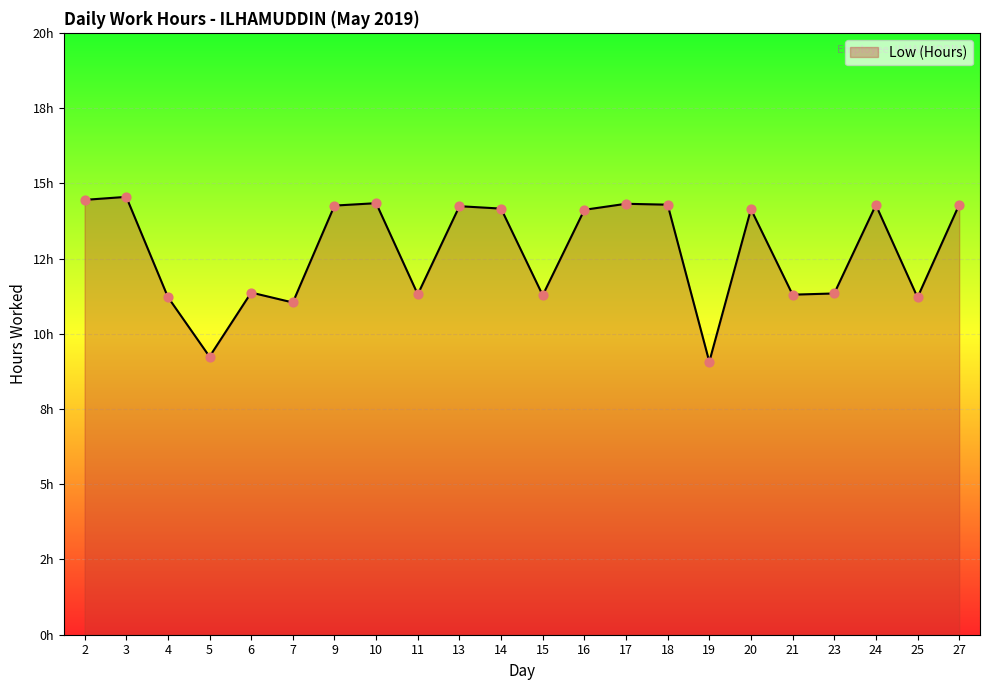

What is the change in value from 5 to 6?

+2.1